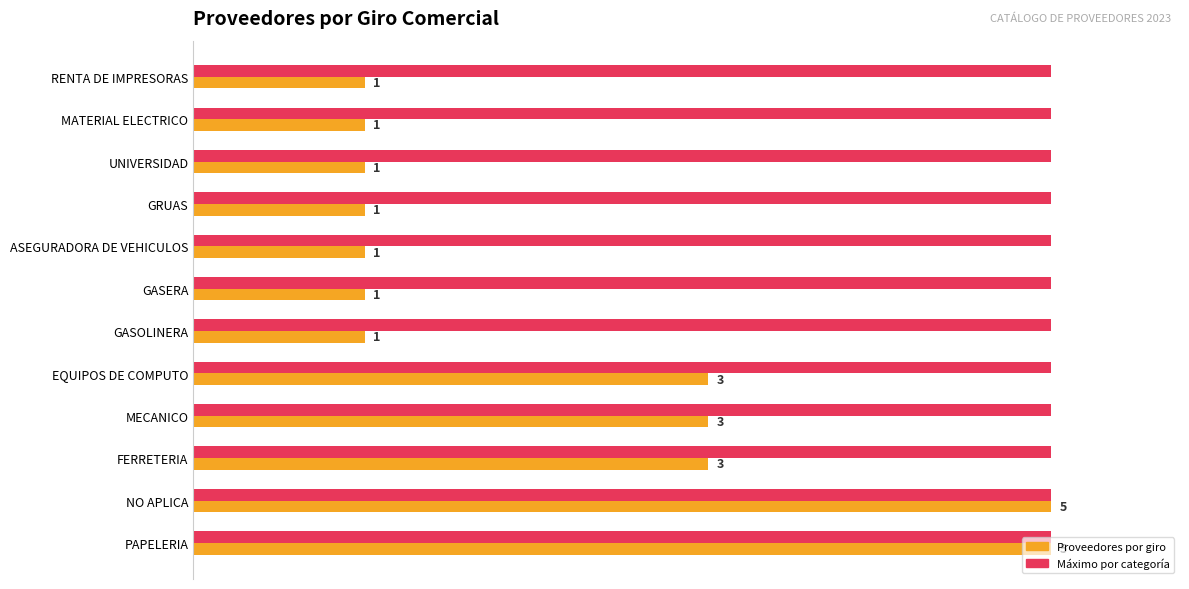

How many bars are there in total?

24